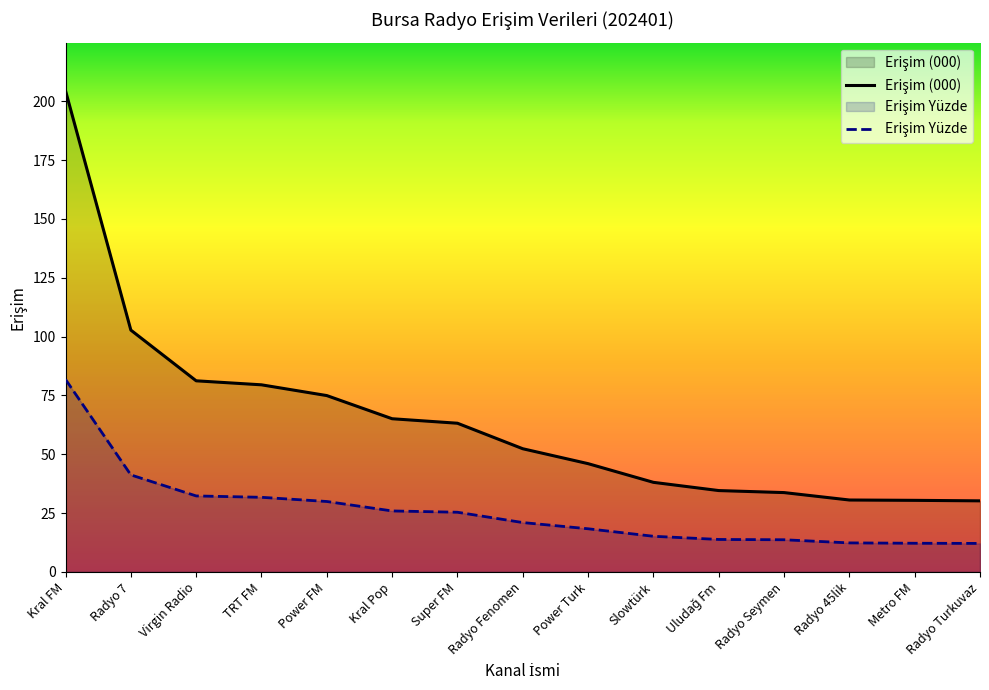

What is the label of the 3rd point from the right?

Radyo 45lik